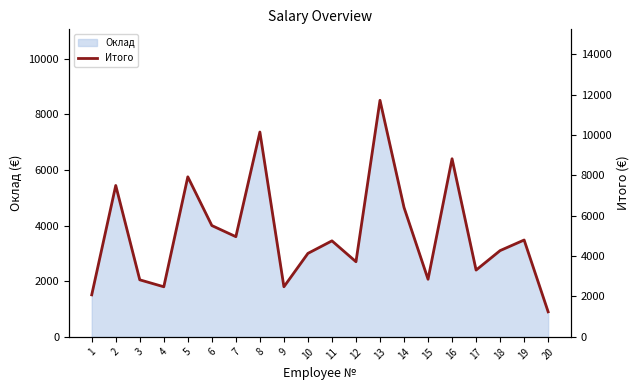

Does the chart display data point markers on the line(s)?

No